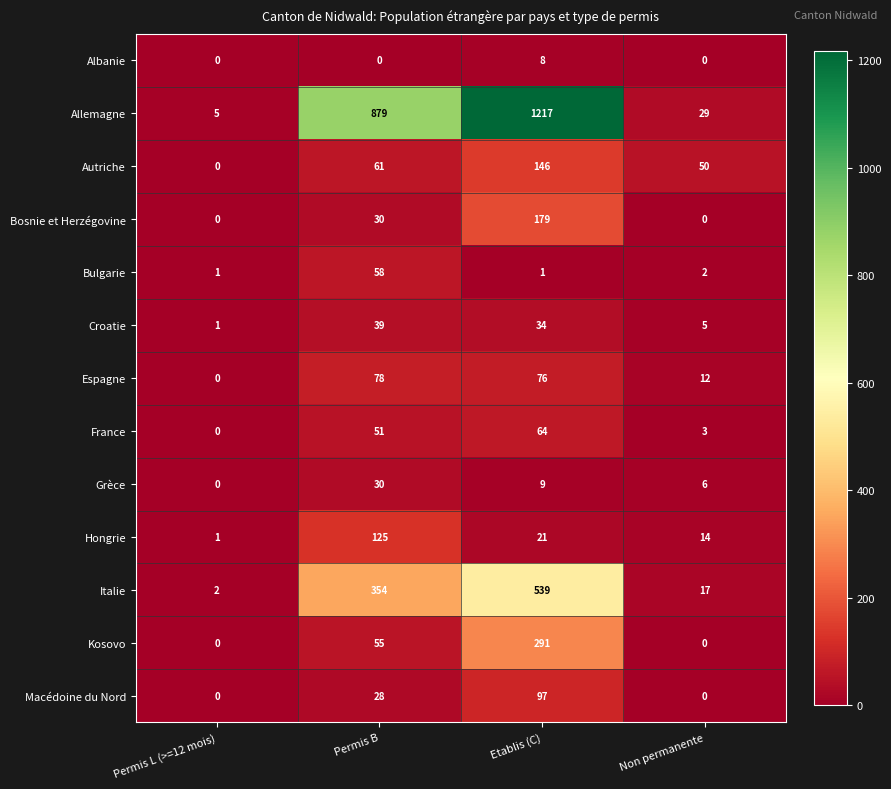

What is the sum of all Italie values?

912